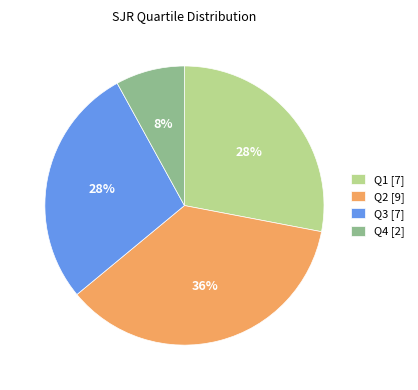

To the nearest percent, what percentage of the pie is Q4?

8%